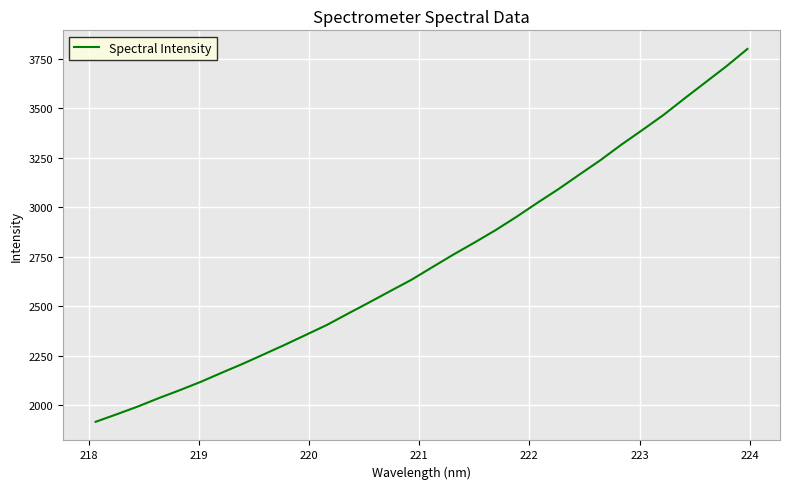

How many categories are shown in the chart?

32